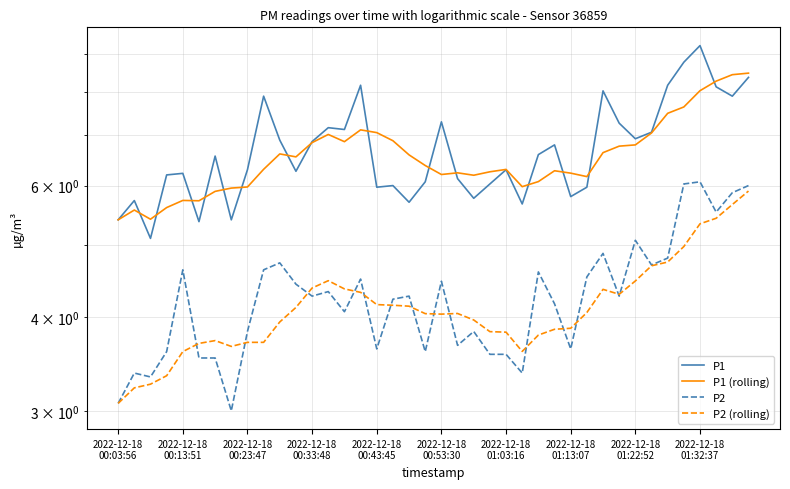

What are all the series names shown in the legend?

P1, P1 (rolling), P2, P2 (rolling)